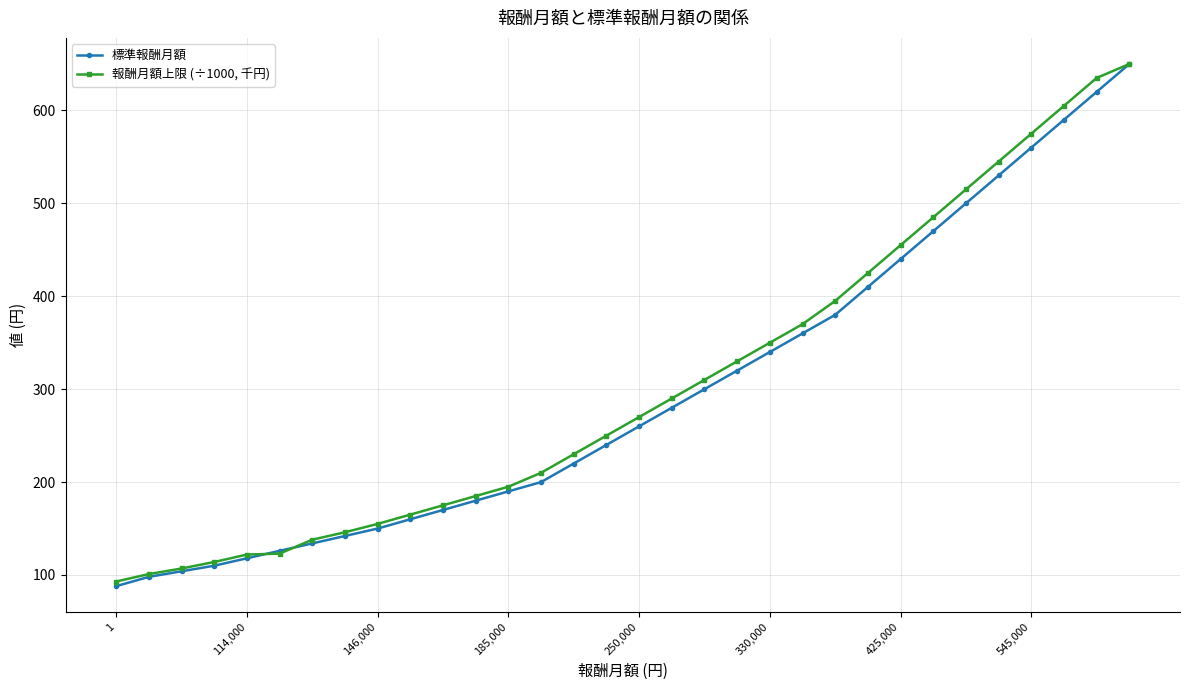

How many categories are shown in the chart?

32